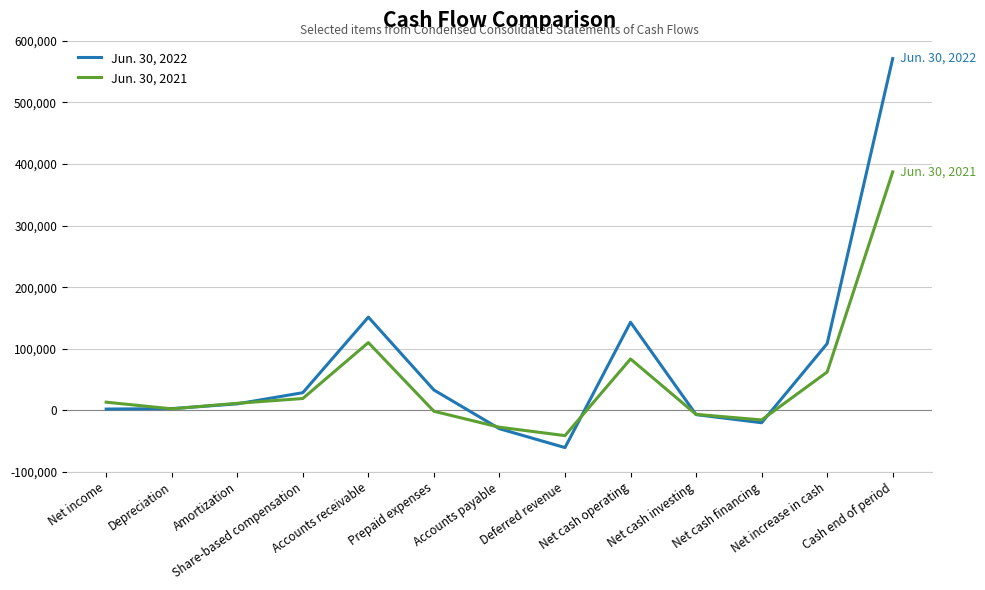

Which series has the widest spread of values?

Jun. 30, 2022